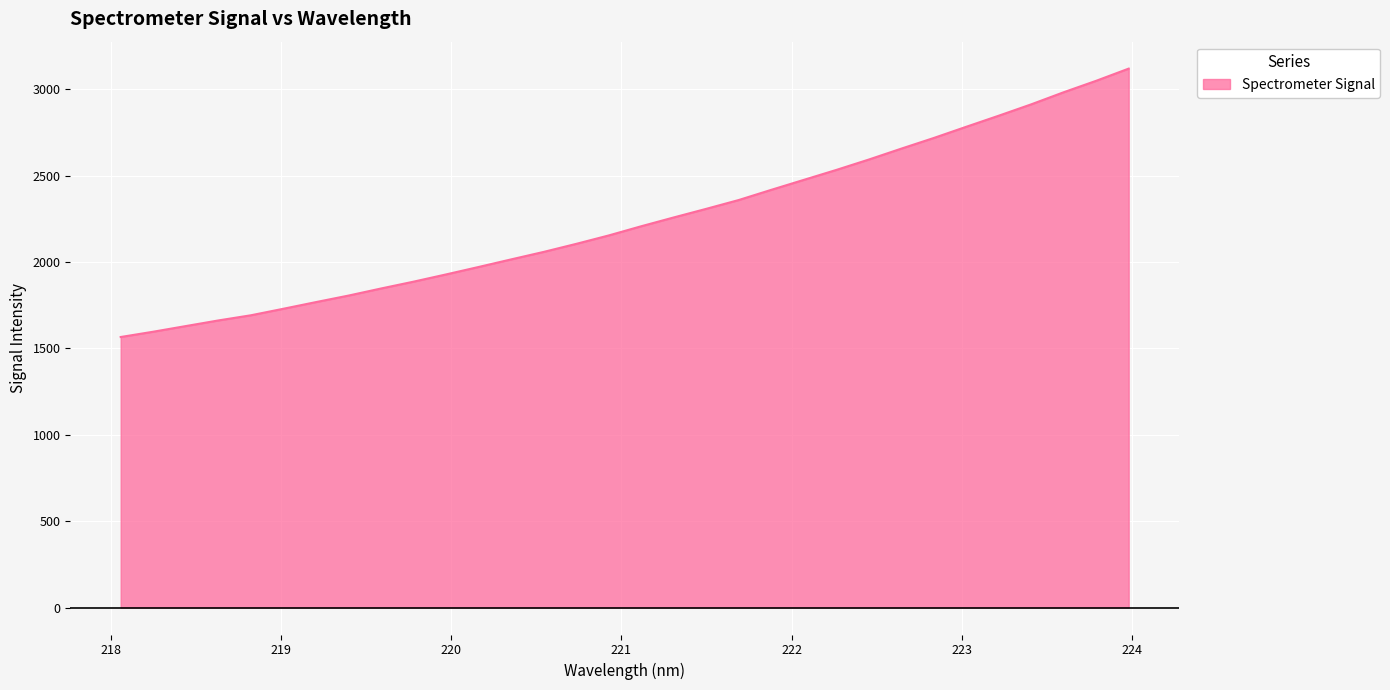

What is the difference between the maximum and minimum values?

1553.9